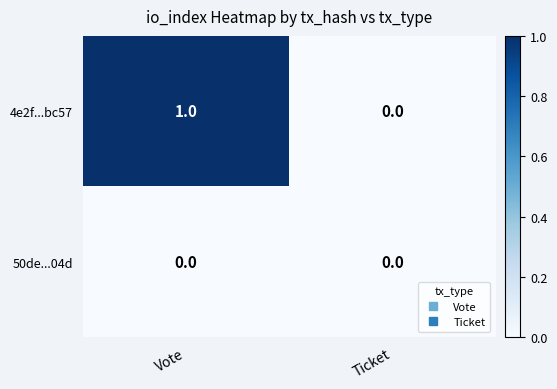

Which label corresponds to the largest value in the chart?

Vote